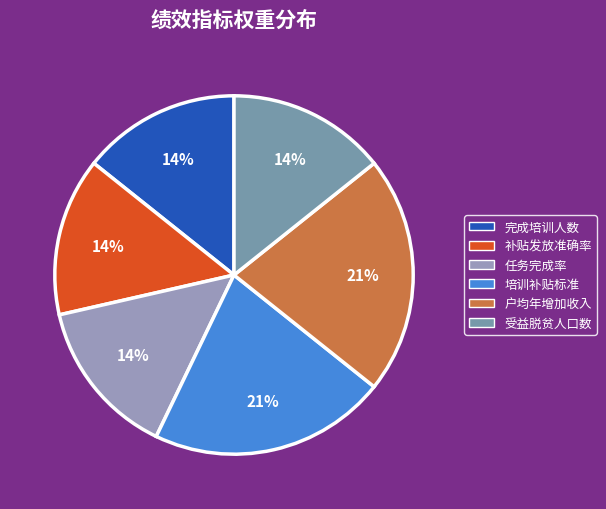

Does 培训补贴标准 account for over 50% of the chart?

No